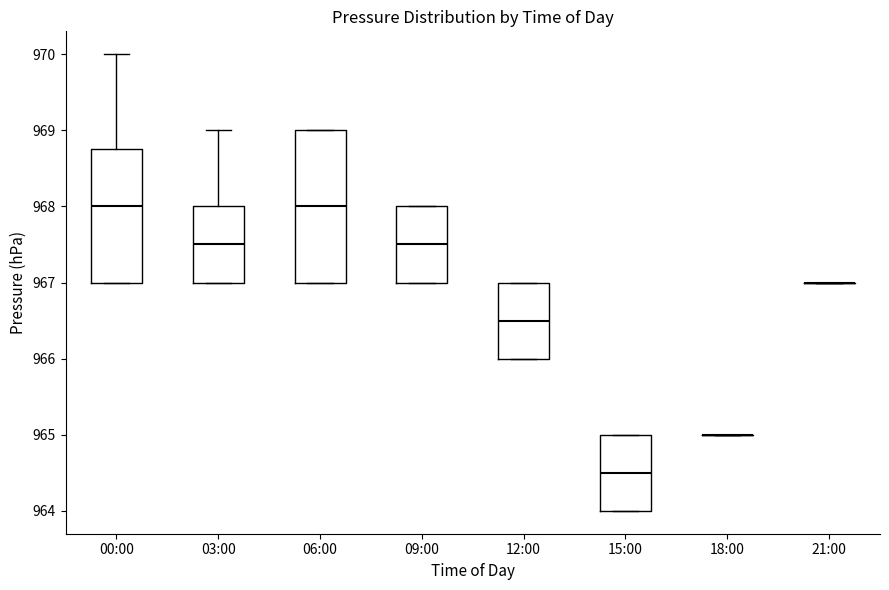

Where is the upper edge of the box for 15:00 on the y-axis? The values are not printed on the chart, so give them approximately, as read against the axis.

965.0